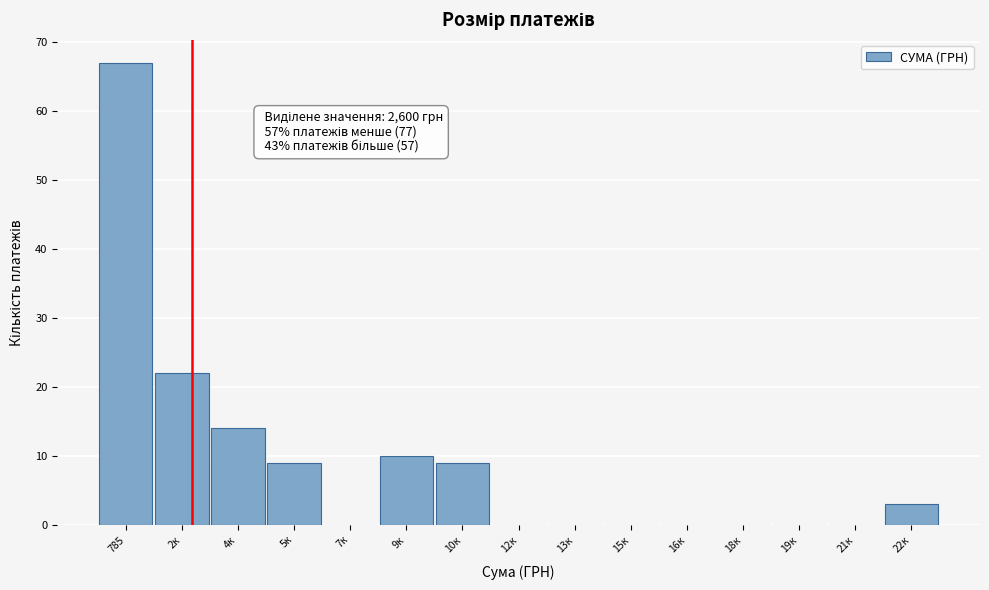

Reading left to right, extract all data points from this chart.

785=67	2к=22	4к=14	5к=9	7к=0	9к=10	10к=9	12к=0	13к=0	15к=0	16к=0	18к=0	19к=0	21к=0	22к=3